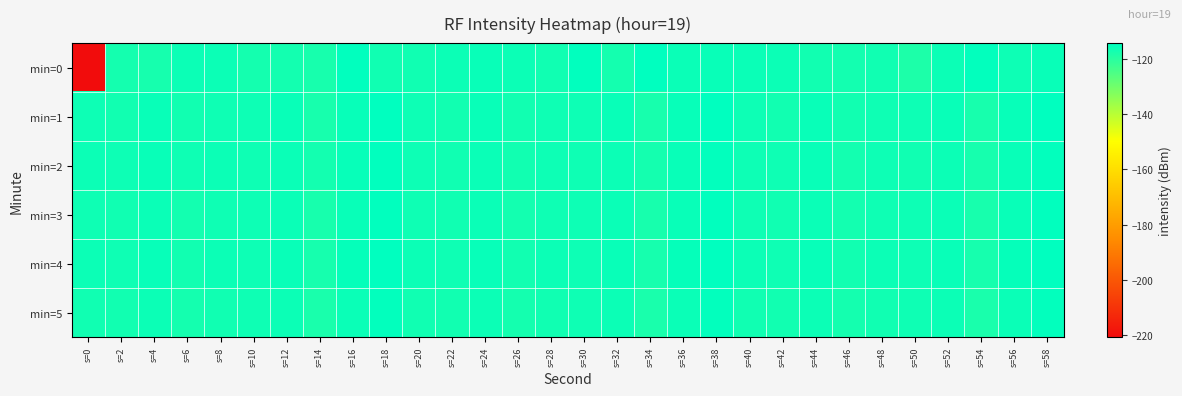

Reading left to right, what are all the values shown in this chart?

min=0: s=0=-220.9	s=2=-117.1	s=4=-117.4	s=6=-115.9	s=8=-115.8	s=10=-117.2	s=12=-116.8	s=14=-117.5	s=16=-114.5	s=18=-116.4	s=20=-116.5	s=22=-115.9	s=24=-115.4	s=26=-115.9	s=28=-116.6	s=30=-114.5	s=32=-117.1	s=34=-114.1	s=36=-115.6	s=38=-115.3	s=40=-115.5	s=42=-115.8	s=44=-116.7	s=46=-117.0	s=48=-116.5	s=50=-118.1	s=52=-115.8	s=54=-114.7	s=56=-116.1	s=58=-115.4
min=1: s=0=-116.1	s=2=-116.6	s=4=-115.3	s=6=-116.8	s=8=-116.2	s=10=-116.1	s=12=-115.5	s=14=-117.5	s=16=-115.2	s=18=-114.2	s=20=-116.1	s=22=-116.6	s=24=-115.3	s=26=-116.8	s=28=-116.2	s=30=-116.1	s=32=-115.5	s=34=-117.5	s=36=-115.2	s=38=-114.2	s=40=-116.1	s=42=-116.6	s=44=-115.3	s=46=-116.8	s=48=-116.2	s=50=-116.1	s=52=-115.5	s=54=-117.5	s=56=-115.2	s=58=-114.2
min=2: s=0=-115.9	s=2=-116.1	s=4=-115.5	s=6=-116.3	s=8=-115.8	s=10=-116.2	s=12=-115.6	s=14=-117.0	s=16=-115.3	s=18=-114.5	s=20=-116.1	s=22=-116.4	s=24=-115.7	s=26=-116.6	s=28=-116.0	s=30=-116.3	s=32=-115.8	s=34=-117.2	s=36=-115.5	s=38=-114.7	s=40=-116.0	s=42=-116.2	s=44=-115.4	s=46=-116.8	s=48=-116.1	s=50=-116.4	s=52=-115.9	s=54=-117.3	s=56=-115.4	s=58=-114.6
min=3: s=0=-116.2	s=2=-116.5	s=4=-115.6	s=6=-116.9	s=8=-116.3	s=10=-116.1	s=12=-115.7	s=14=-117.6	s=16=-115.4	s=18=-114.4	s=20=-116.2	s=22=-116.5	s=24=-115.6	s=26=-116.9	s=28=-116.3	s=30=-116.1	s=32=-115.7	s=34=-117.6	s=36=-115.4	s=38=-114.4	s=40=-116.2	s=42=-116.5	s=44=-115.6	s=46=-116.9	s=48=-116.3	s=50=-116.1	s=52=-115.7	s=54=-117.6	s=56=-115.4	s=58=-114.4
min=4: s=0=-115.8	s=2=-116.3	s=4=-115.2	s=6=-116.6	s=8=-115.9	s=10=-116.0	s=12=-115.4	s=14=-117.3	s=16=-115.1	s=18=-114.1	s=20=-115.8	s=22=-116.3	s=24=-115.2	s=26=-116.6	s=28=-115.9	s=30=-116.0	s=32=-115.4	s=34=-117.3	s=36=-115.1	s=38=-114.1	s=40=-115.8	s=42=-116.3	s=44=-115.2	s=46=-116.6	s=48=-115.9	s=50=-116.0	s=52=-115.4	s=54=-117.3	s=56=-115.1	s=58=-114.1
min=5: s=0=-116.4	s=2=-116.7	s=4=-115.8	s=6=-117.1	s=8=-116.5	s=10=-116.2	s=12=-115.9	s=14=-117.8	s=16=-115.6	s=18=-114.6	s=20=-116.4	s=22=-116.7	s=24=-115.8	s=26=-117.1	s=28=-116.5	s=30=-116.2	s=32=-115.9	s=34=-117.8	s=36=-115.6	s=38=-114.6	s=40=-116.4	s=42=-116.7	s=44=-115.8	s=46=-117.1	s=48=-116.5	s=50=-116.2	s=52=-115.9	s=54=-117.8	s=56=-115.6	s=58=-114.6